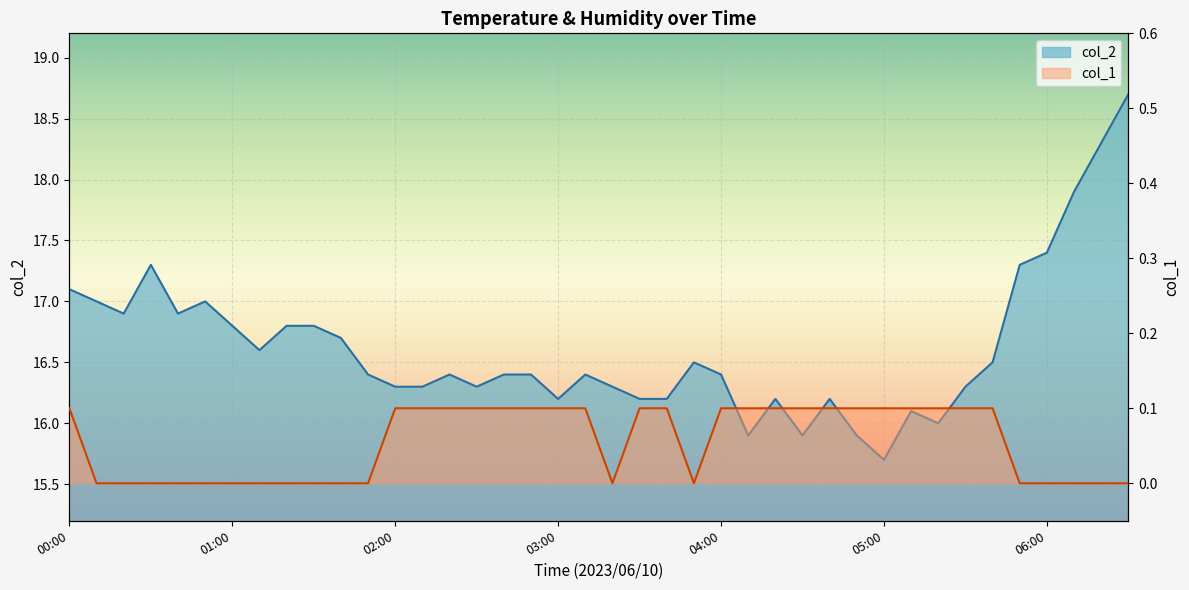

Where is the first local minimum for col_1?

2023/06/10 03:20